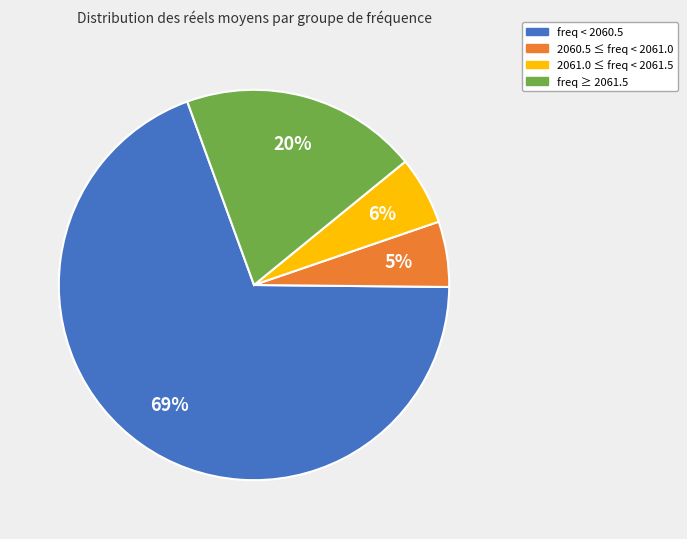

To the nearest percent, what is the difference between the largest and smallest slice percentages?

64%